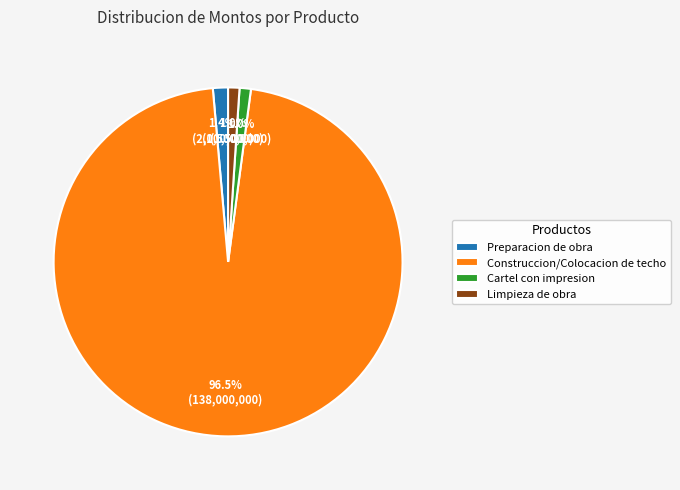

Does any single category account for the majority?

Yes